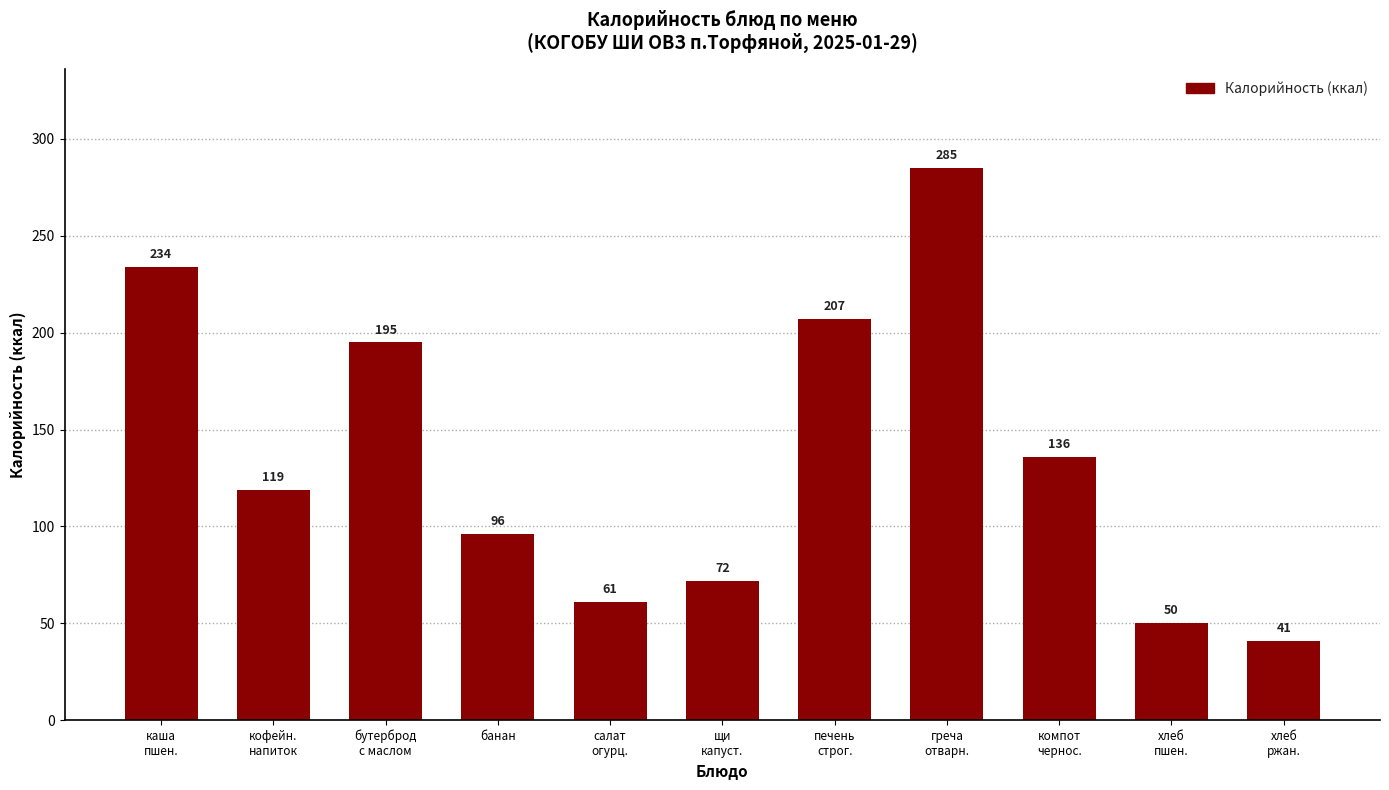

What is the difference between the second highest and second lowest values?

184